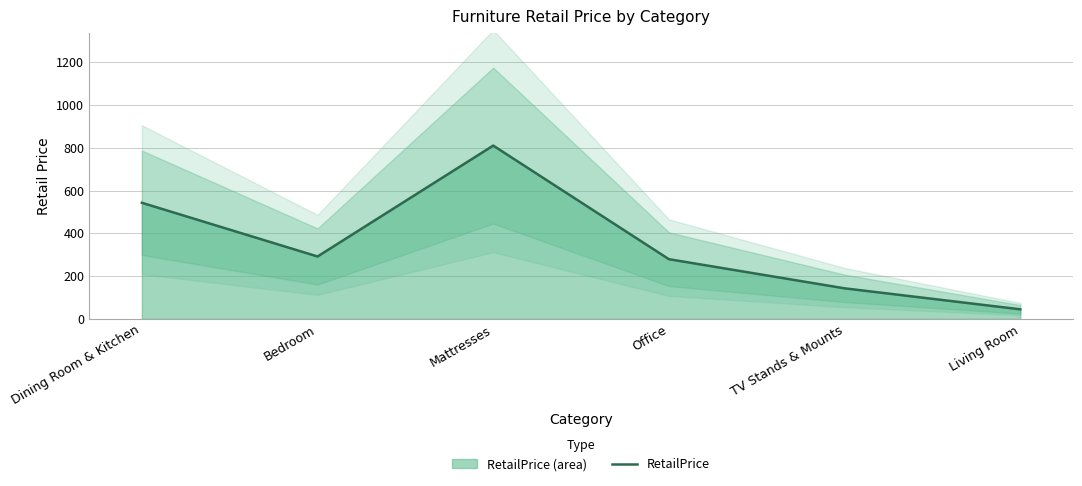

How many data points does each series have?

6